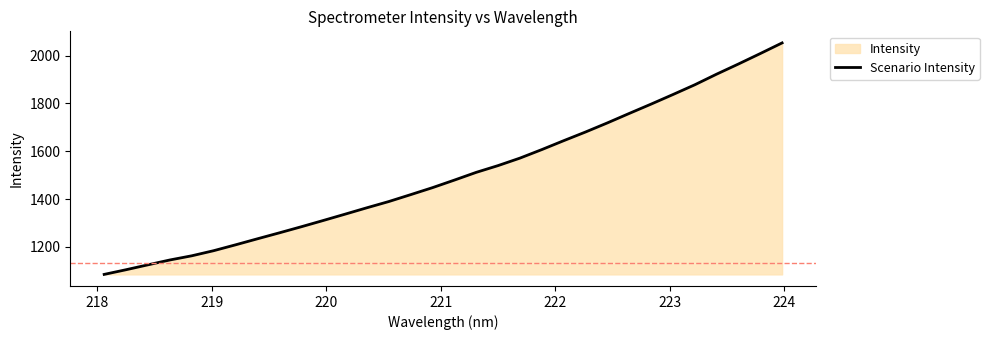

What is the maximum value shown in the chart?

2053.1